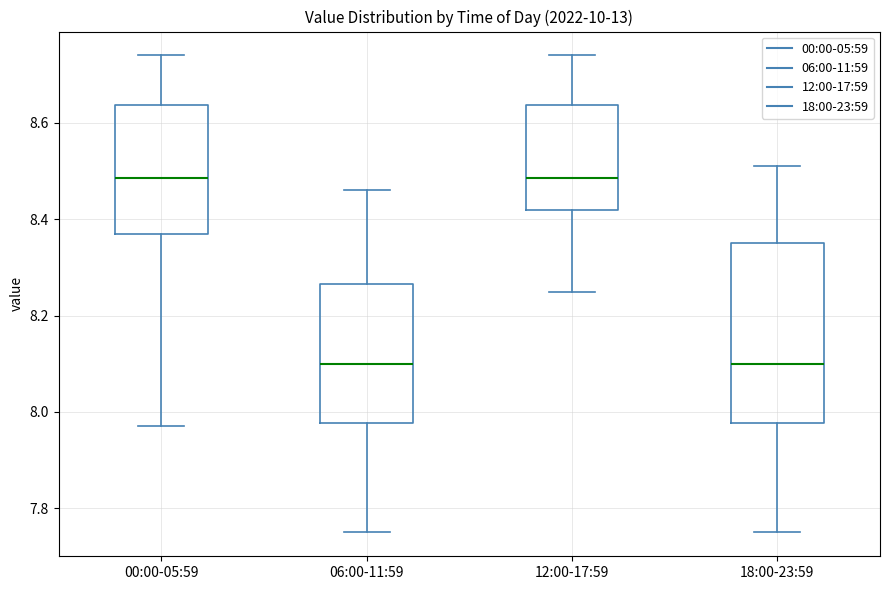

Comparing the boxes themselves (not the whiskers), which one is the tallest?

18:00-23:59